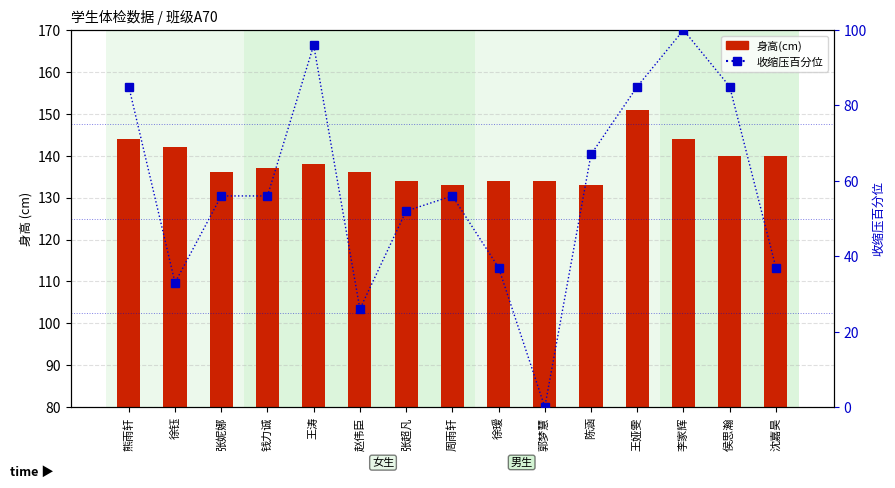

Reading left to right, what are all the values shown in this chart?

身高(cm): 熊雨轩=144	徐钰=142	张妮娜=136	钱力诚=137	王涛=138	赵伟臣=136	张超凡=134	周雨轩=133	徐瑷=134	郭梦慧=134	陈涵=133	王娅雯=151	李家辉=144	侯思瀚=140	沈嘉昊=140
收缩压百分位: 熊雨轩=85	徐钰=33	张妮娜=56	钱力诚=56	王涛=96	赵伟臣=26	张超凡=52	周雨轩=56	徐瑷=37	郭梦慧=0	陈涵=67	王娅雯=85	李家辉=100	侯思瀚=85	沈嘉昊=37